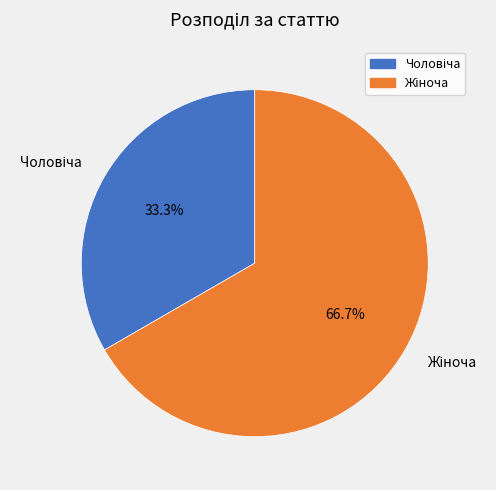

Is there a majority slice in this chart?

Yes